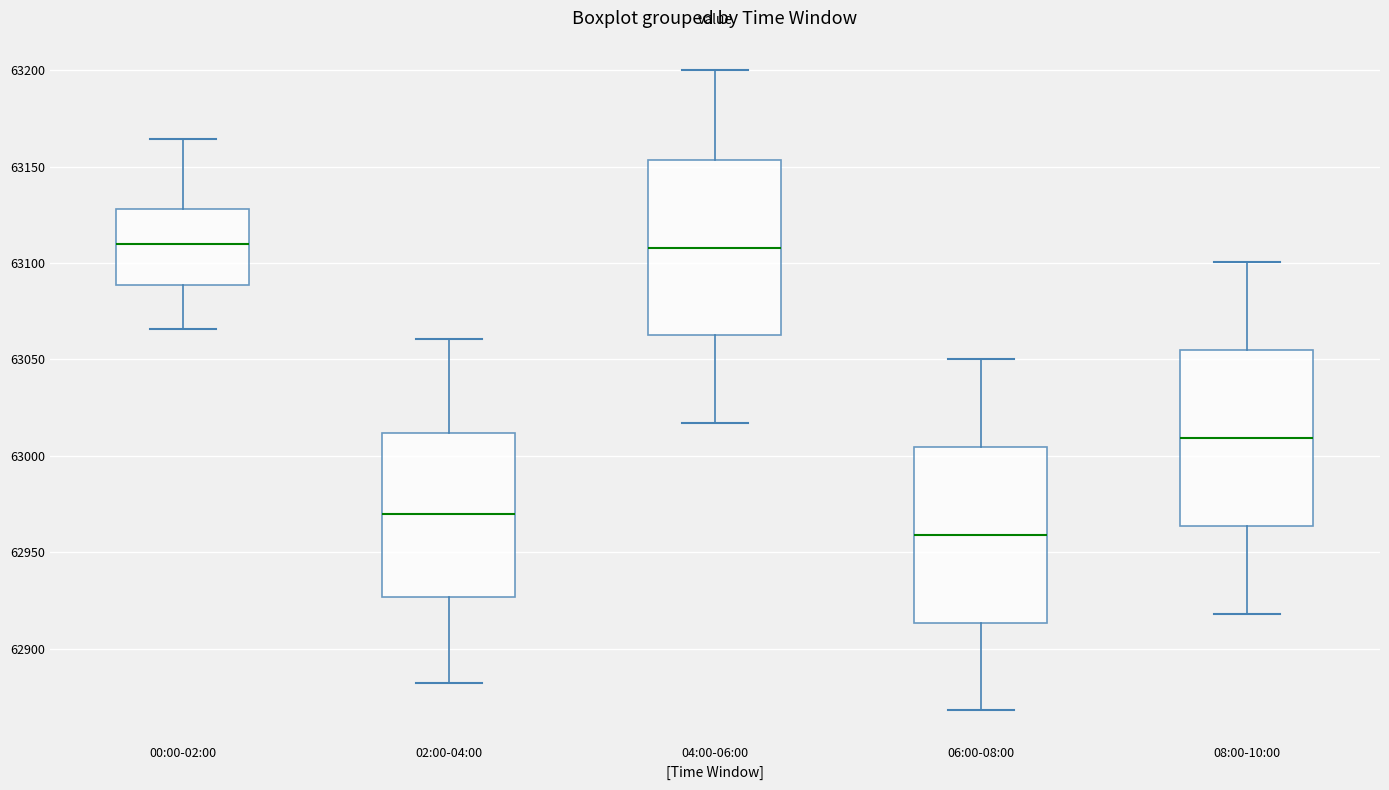

Reading left to right, transcribe this box plot: for each box, give where its median line is, the range the box spans, and where its two whiskers end, as read against the y-axis. The values are not printed on the chart, so give them approximately, as read against the axis.

00:00-02:00: median 63110, box 63090 to 63130, whiskers 63065 to 63165
02:00-04:00: median 62970, box 62925 to 63010, whiskers 62880 to 63060
04:00-06:00: median 63110, box 63065 to 63155, whiskers 63015 to 63200
06:00-08:00: median 62960, box 62915 to 63005, whiskers 62870 to 63050
08:00-10:00: median 63010, box 62965 to 63055, whiskers 62920 to 63100